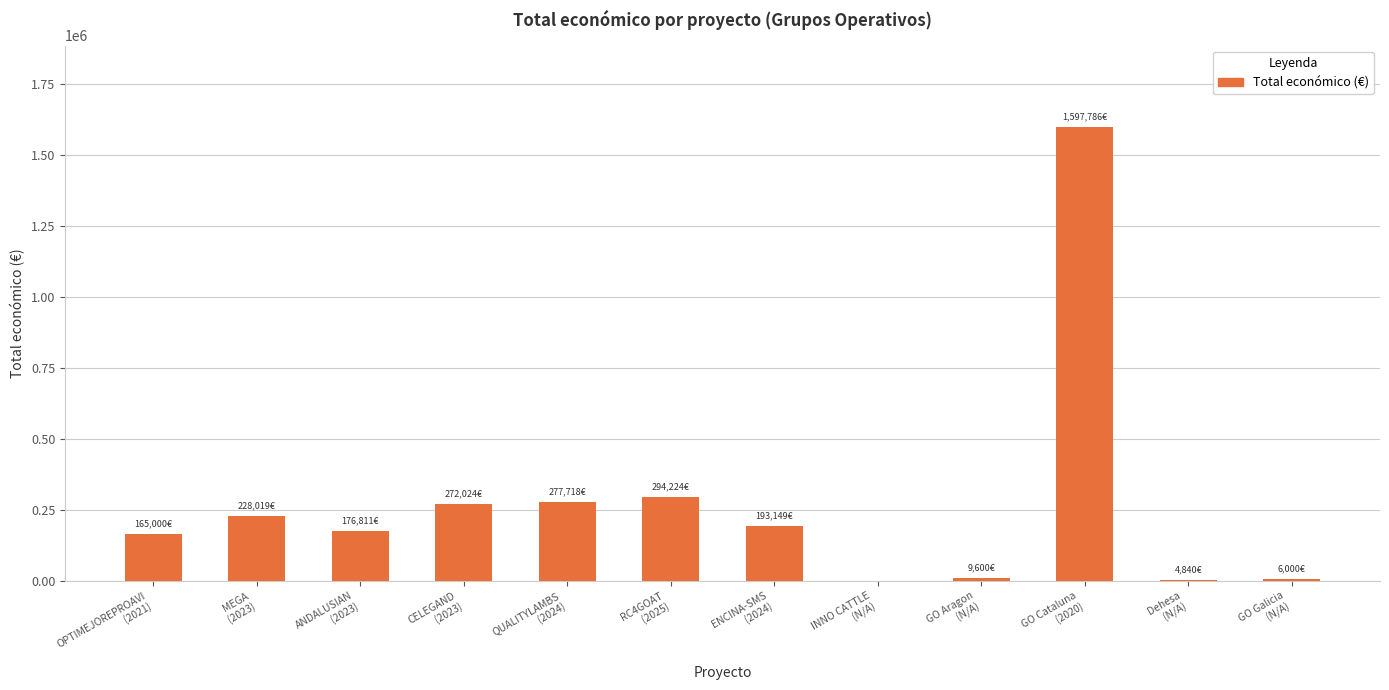

What is the sum of all values?

3225171